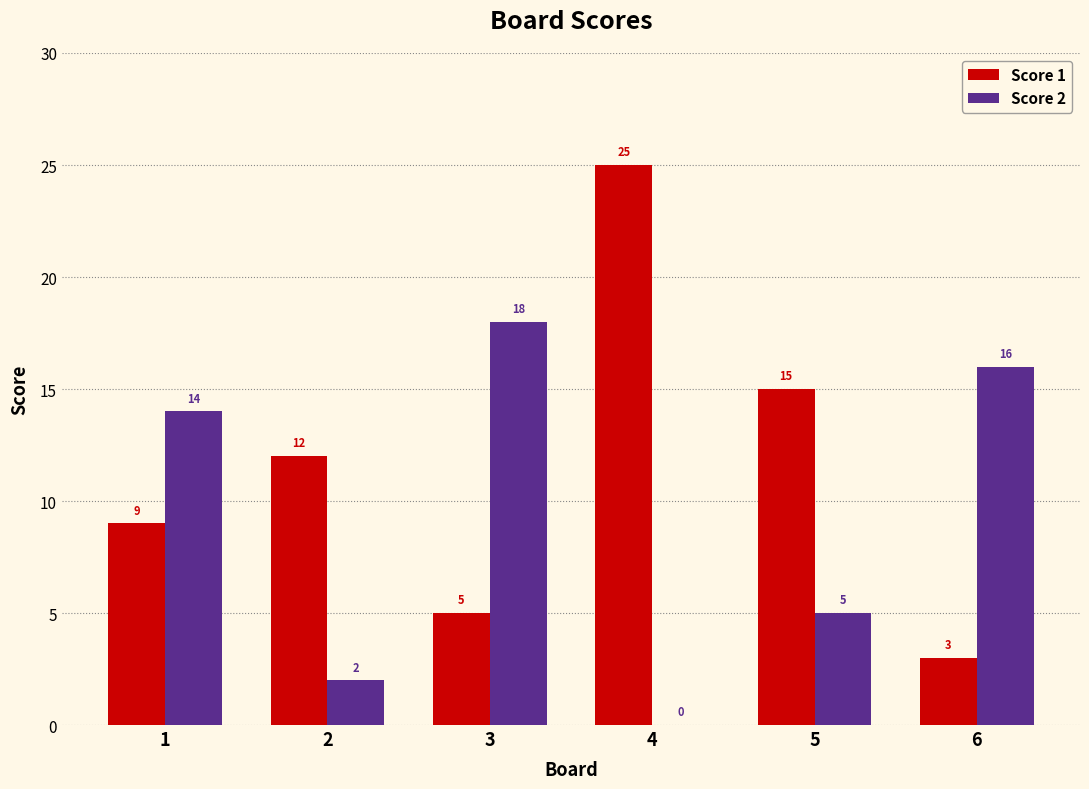

How many groups of bars are there?

6